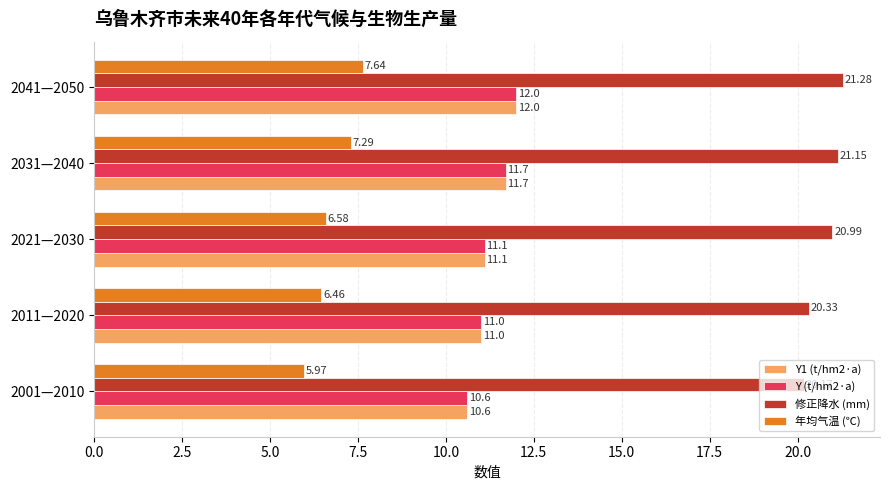

Which series has the largest range (max minus min)?

年均气温 (℃)